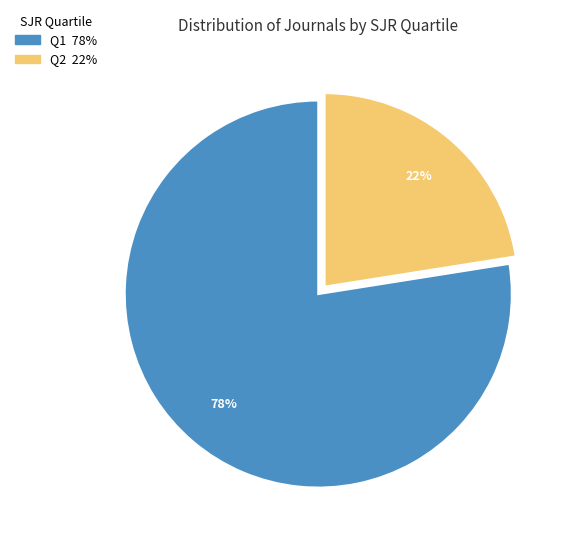

Is there a majority slice in this chart?

Yes